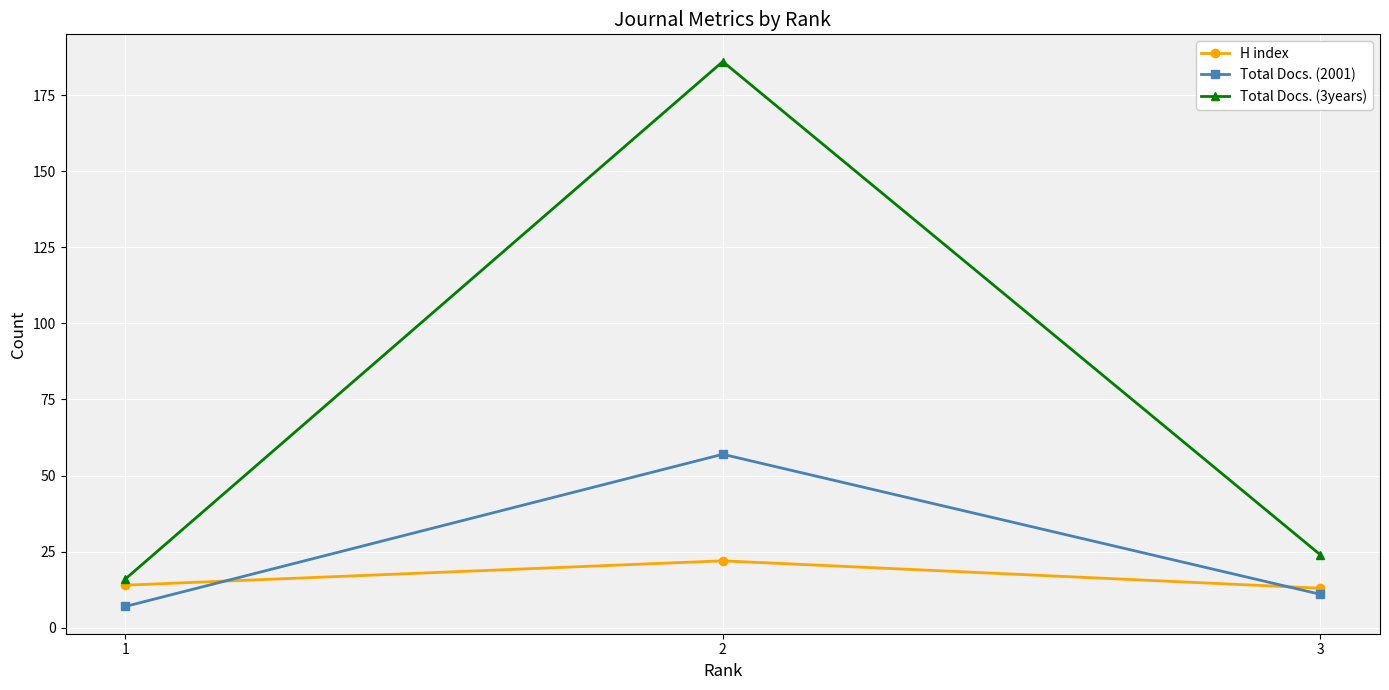

Is it true that H index equals 22 at 2?

True